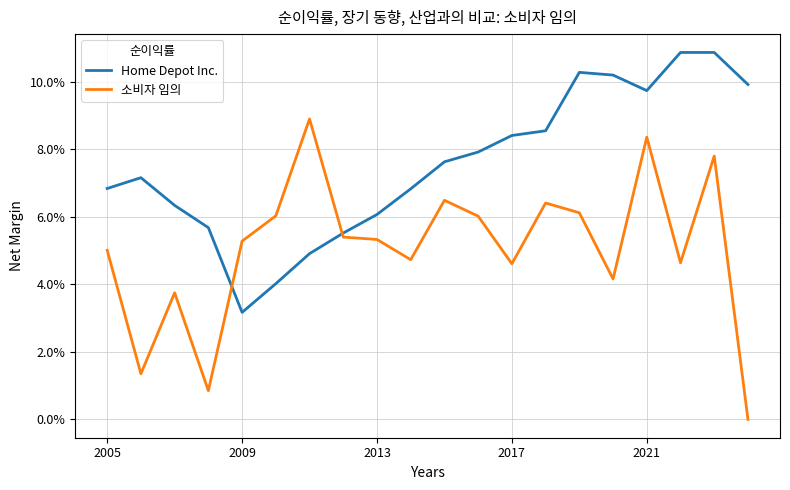

What are all the series names shown in the legend?

Home Depot Inc., 소비자 임의